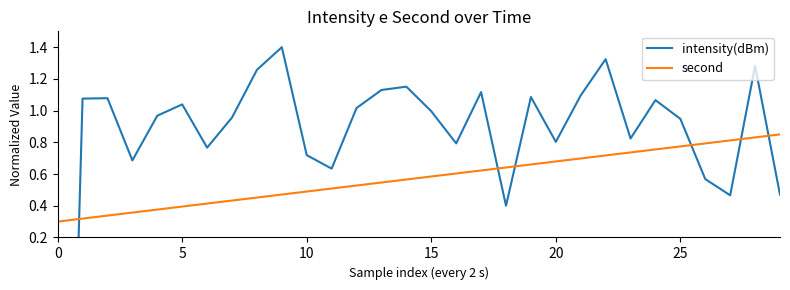

What is the difference between the maximum and minimum values in the second series?

0.6